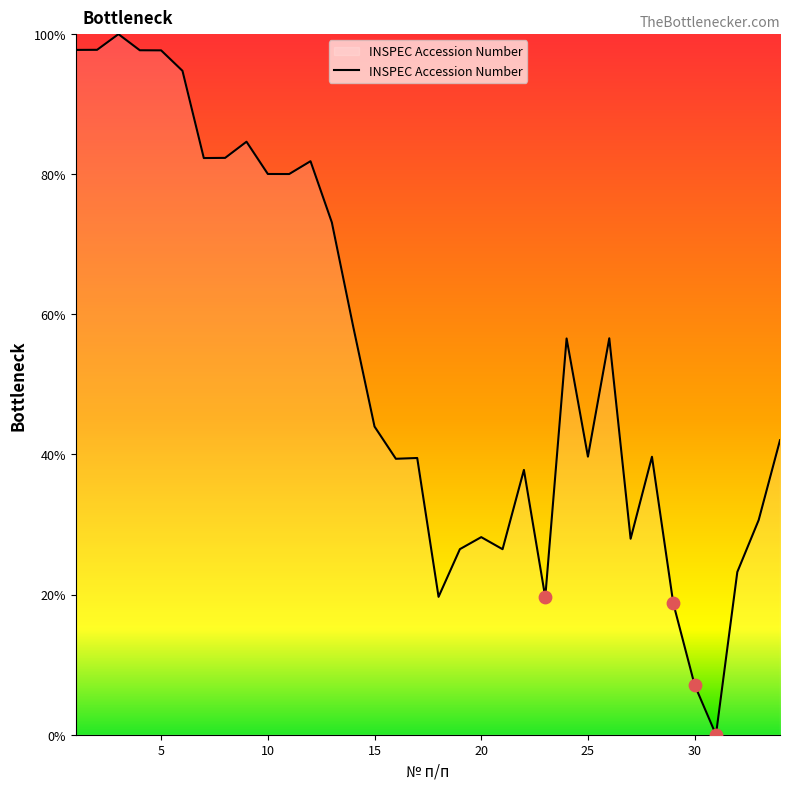

What is the difference between the maximum and minimum values?

100.0